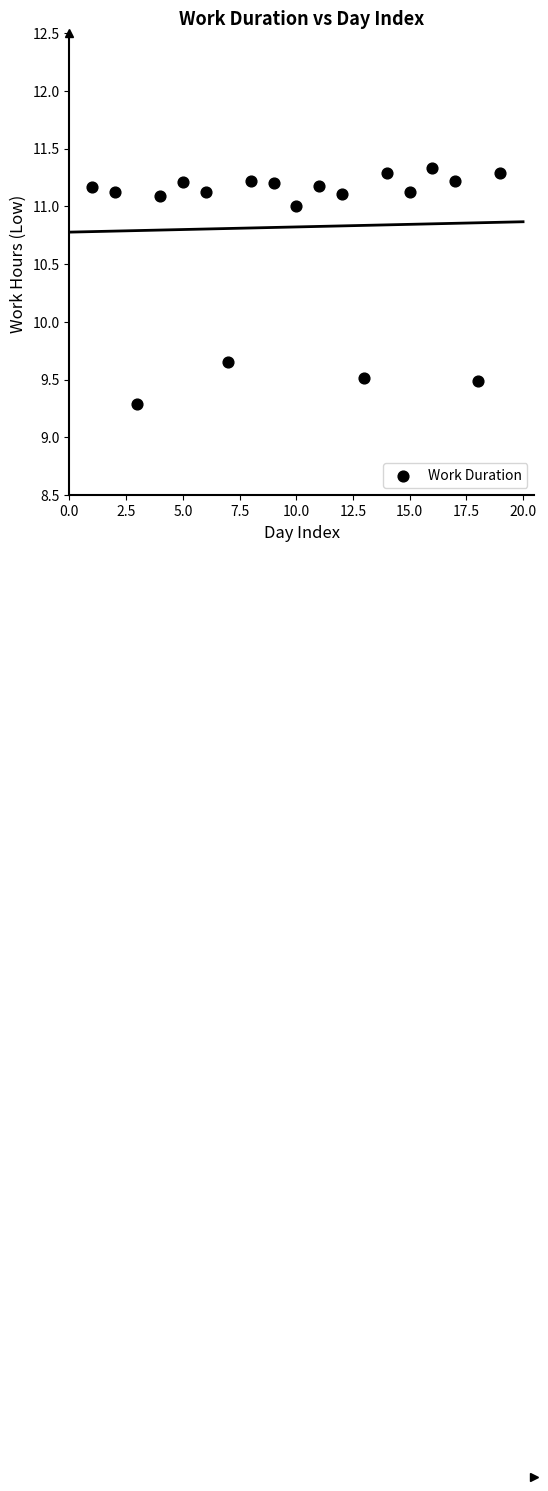

What is the range of X values (max minus min)?

18.0